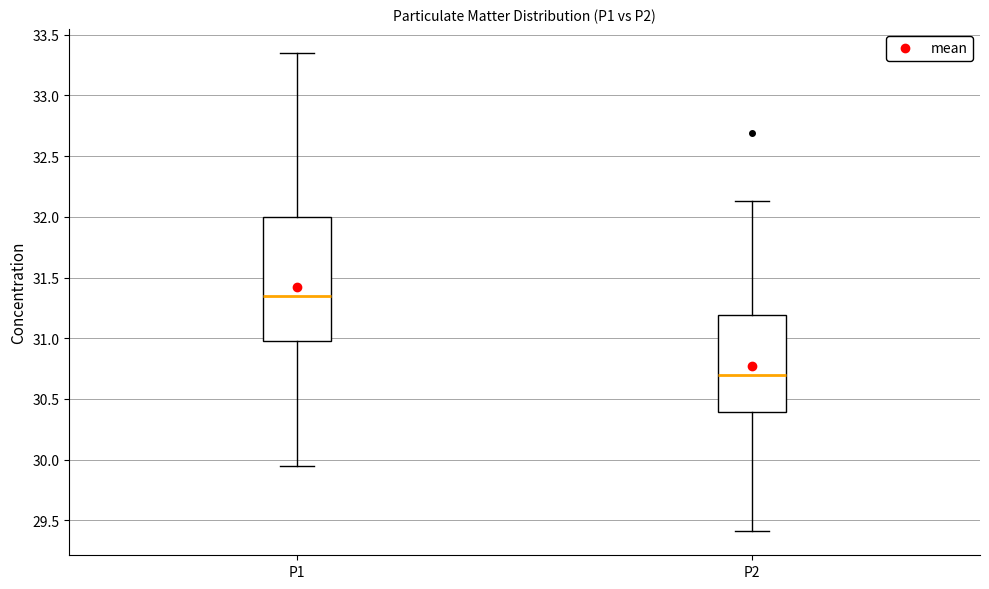

Reading left to right, read every box against the y-axis: the position of its median line, the range the box covers, and the ends of its whiskers. The values are not printed on the chart, so give them approximately, as read against the axis.

P1: median 31.35, box 31.00 to 32.00, whiskers 29.95 to 33.35
P2: median 30.70, box 30.40 to 31.20, whiskers 29.40 to 32.15